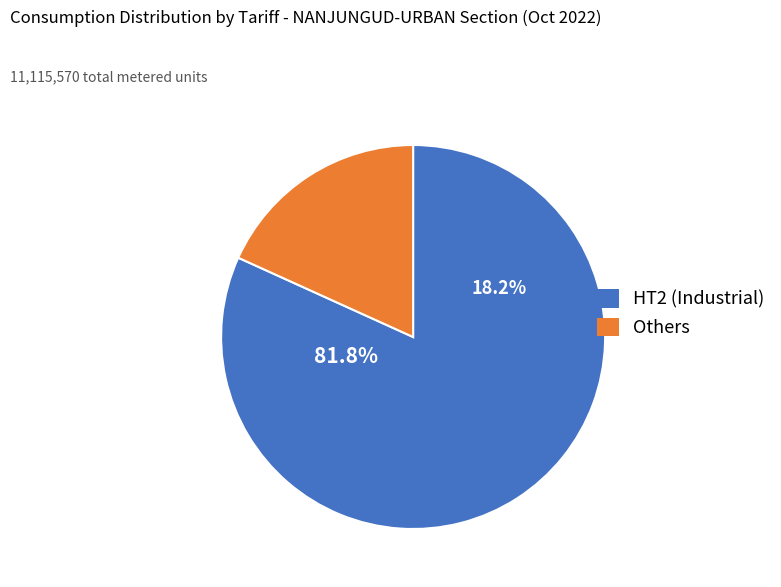

Combined, do LT3 and LT1 account for over 50%?

No